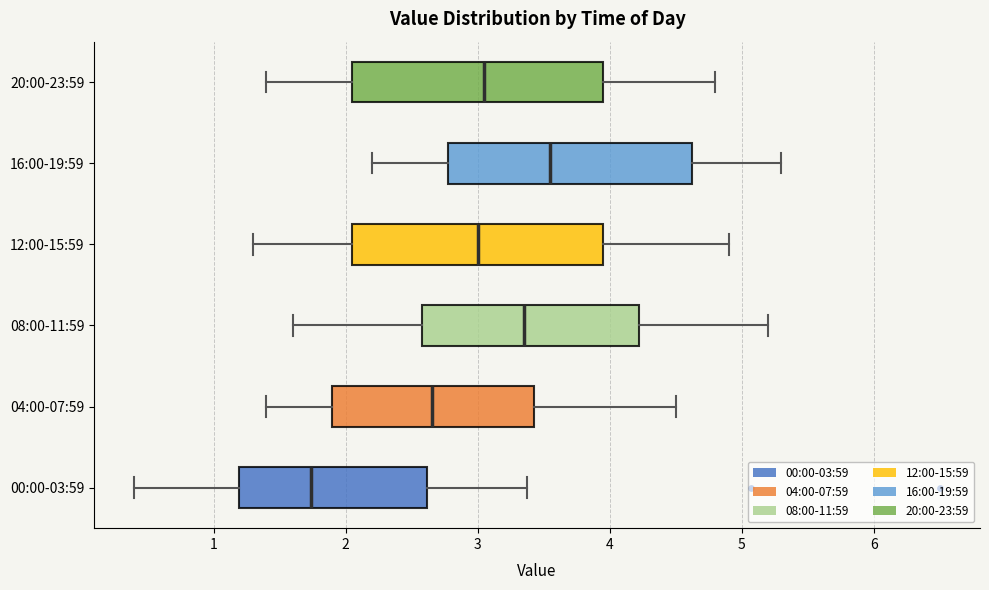

Which box has the furthest to the left median line?

00:00-03:59